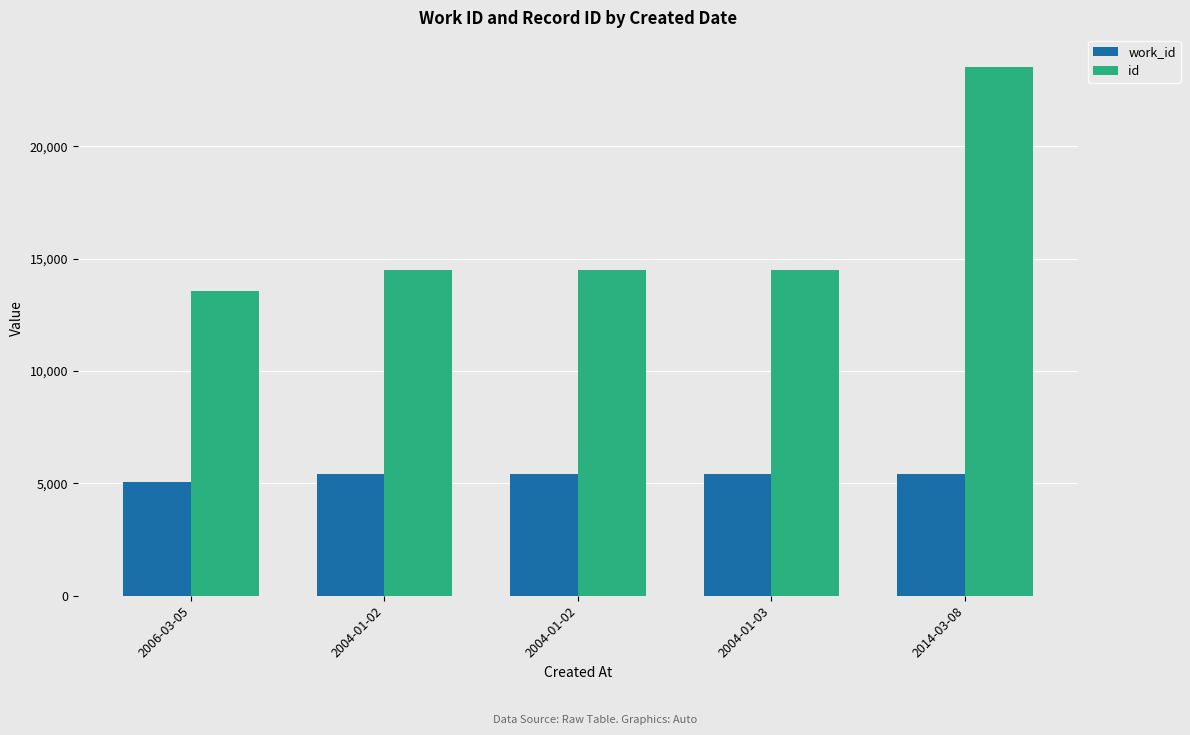

Which series changed the most between 2006-03-05 and 2004-01-03?

id